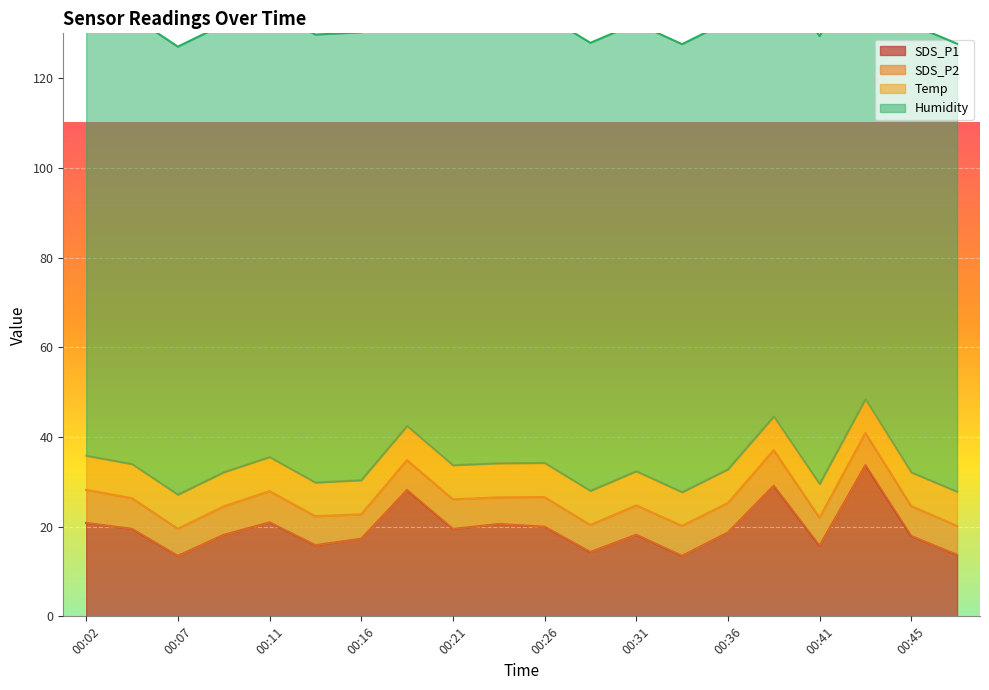

Count the number of categories in the chart.

20